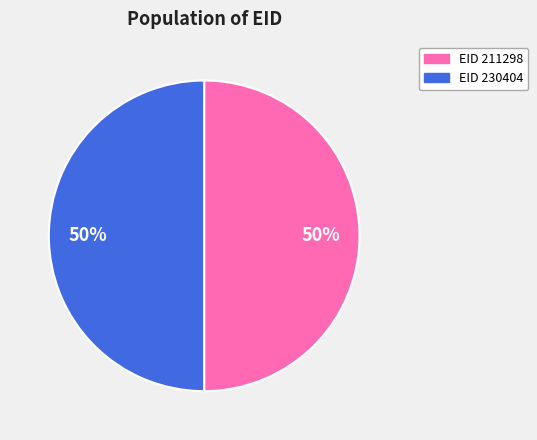

To the nearest percent, what is the average slice percentage?

50%